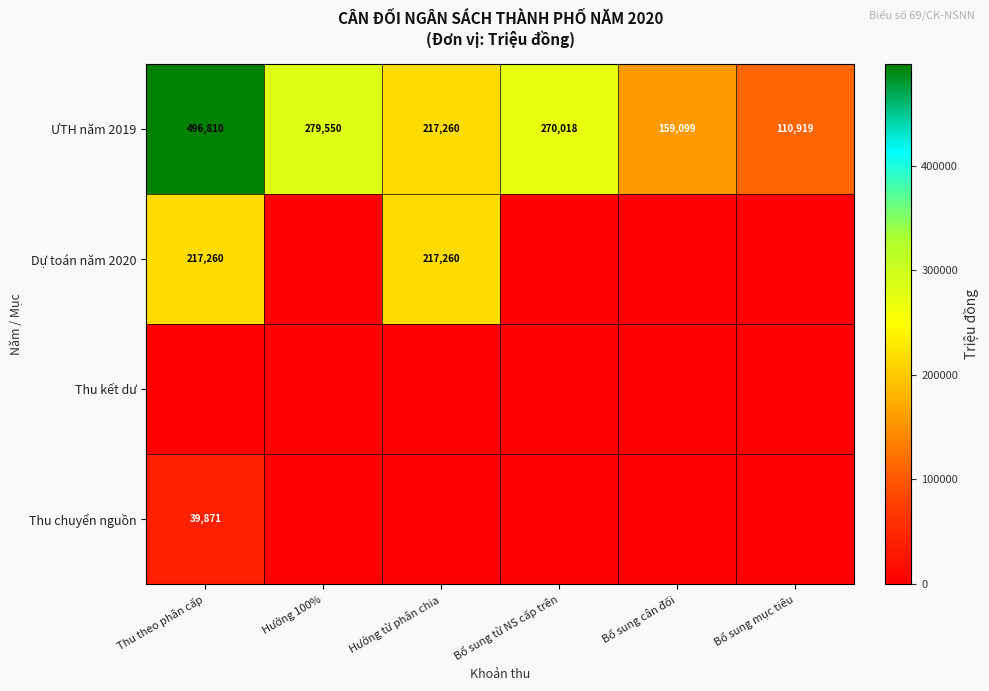

What is the average value of the ƯTH năm 2019 series?

255609